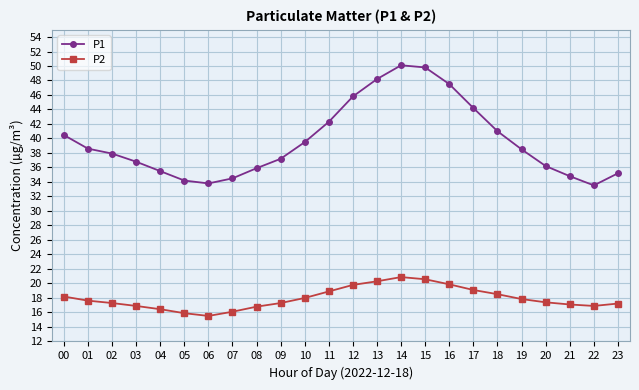

List the series in order of their peak value, lowest first.

P2, P1